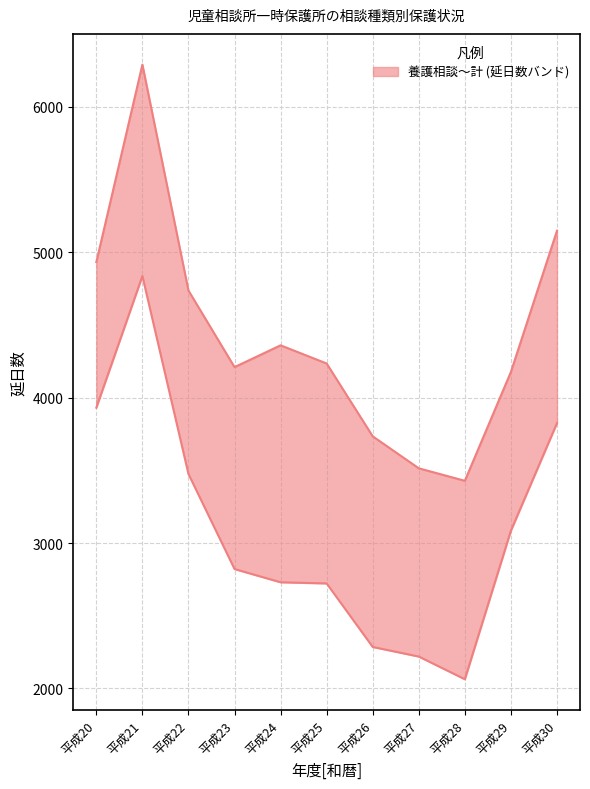

Which has a higher value, 平成23 or 平成29?

平成23